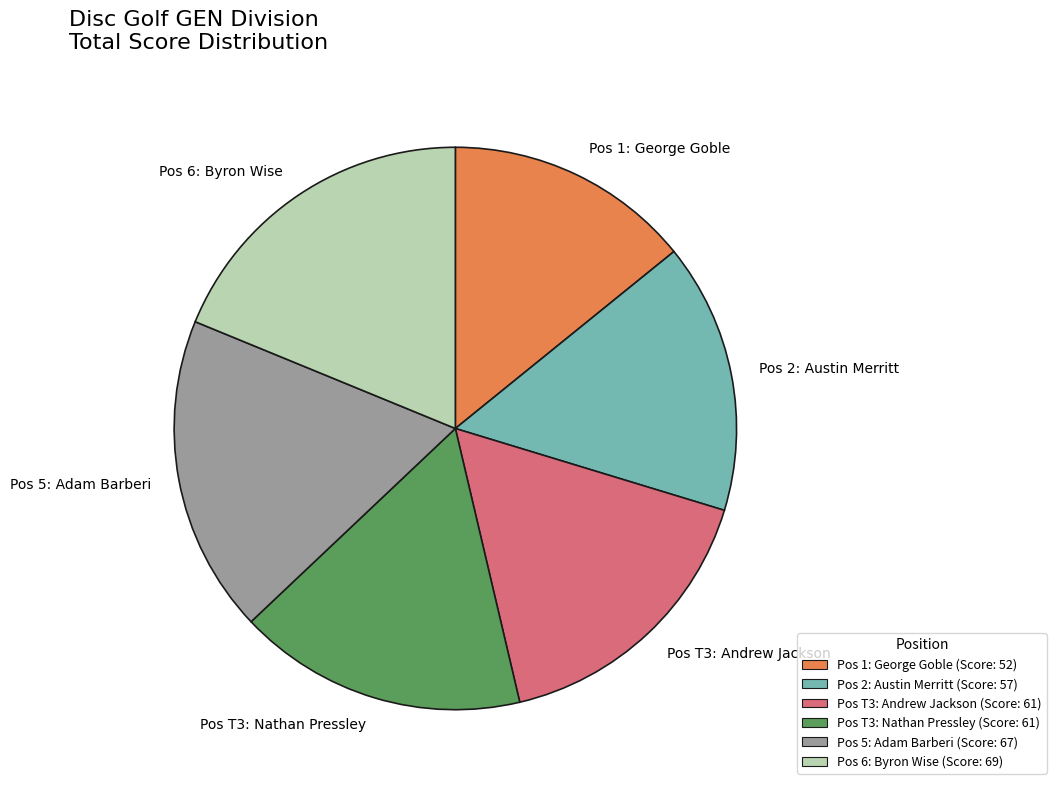

Is it true that Pos 6: Byron Wise is 12% of the pie?

False